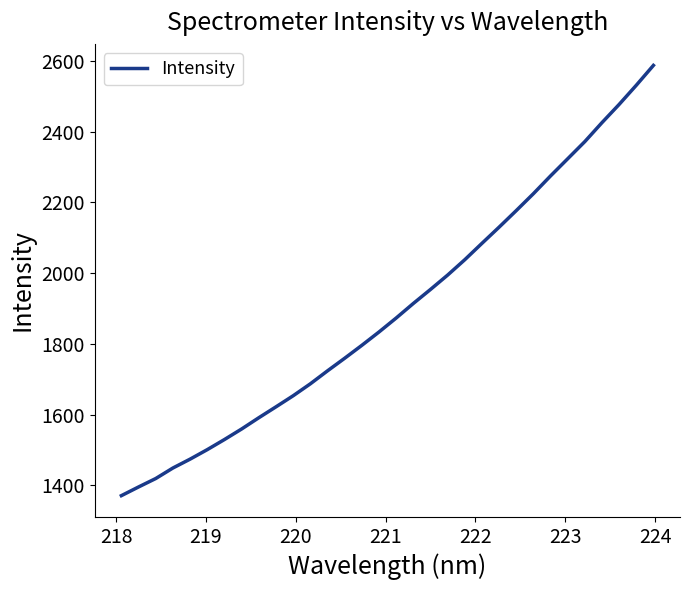

True or false: the data has more than 2 interior local peaks.

False